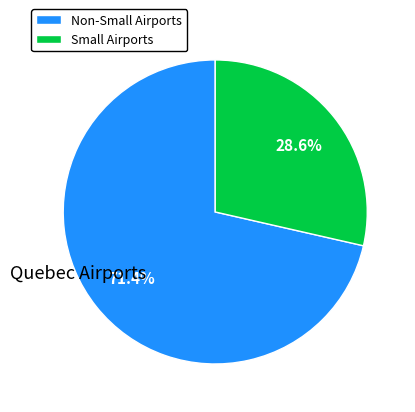

Do Small Airports and Non-Small Airports together represent more than half of the pie?

Yes